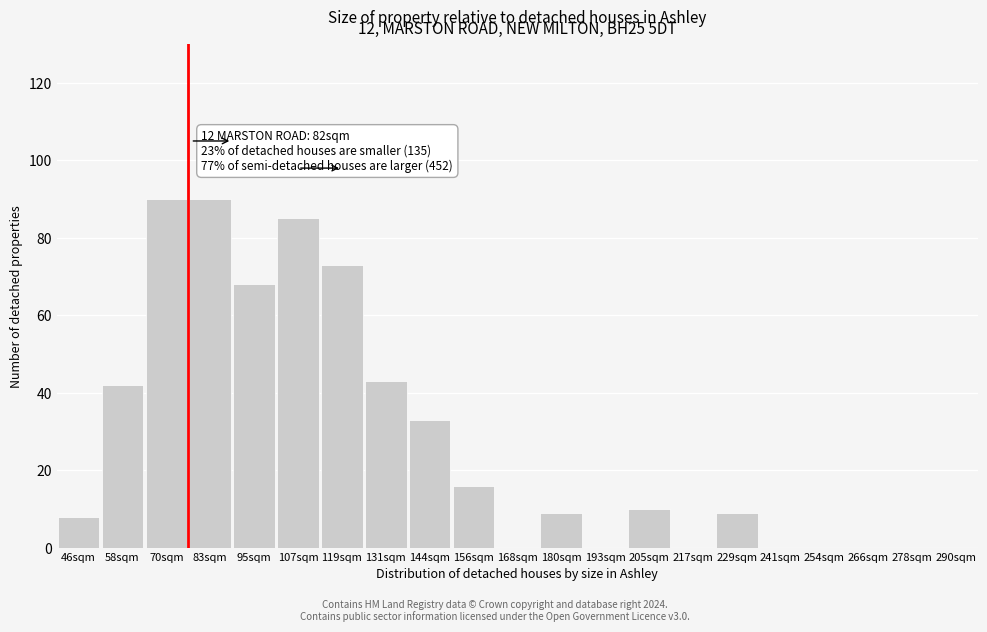

Reading right to left, transcribe all the data shown in this chart.

290sqm=0	278sqm=0	266sqm=0	254sqm=0	241sqm=0	229sqm=9	217sqm=0	205sqm=10	193sqm=0	180sqm=9	168sqm=0	156sqm=16	144sqm=33	131sqm=43	119sqm=73	107sqm=85	95sqm=68	83sqm=90	70sqm=90	58sqm=42	46sqm=8